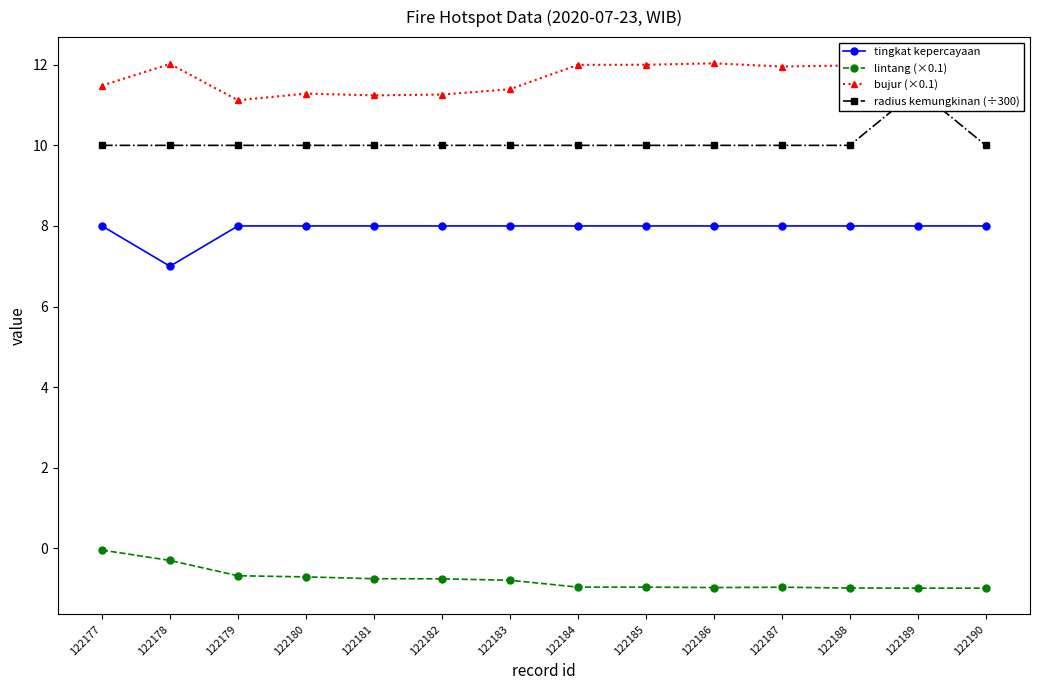

Which has a higher value, 122182 or 122180?

122182